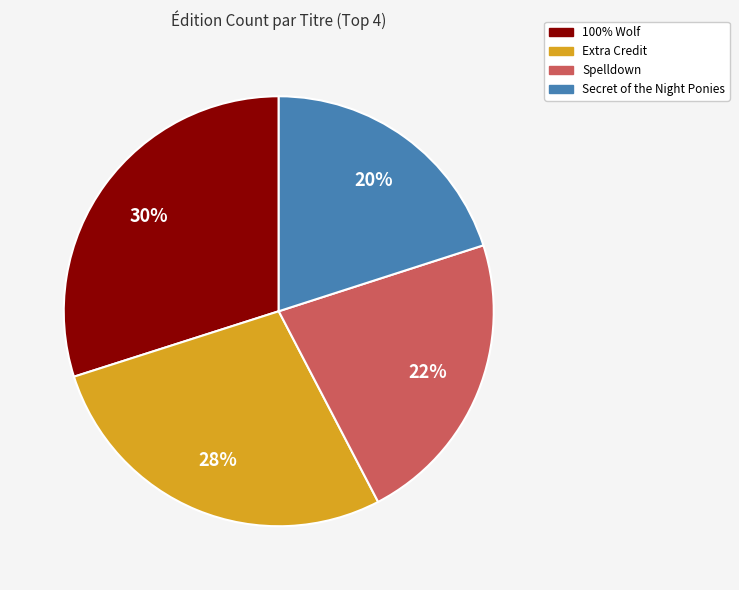

To the nearest percent, what is the difference between the largest and smallest slice percentages?

10%